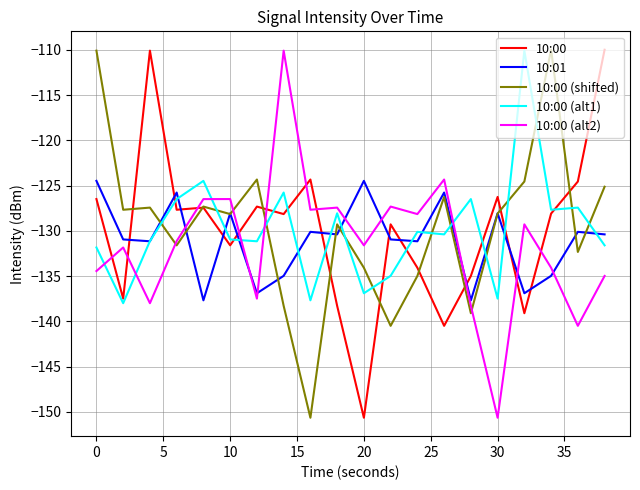

True or false: 10:01 and 10:00 (shifted) intersect in this chart.

True